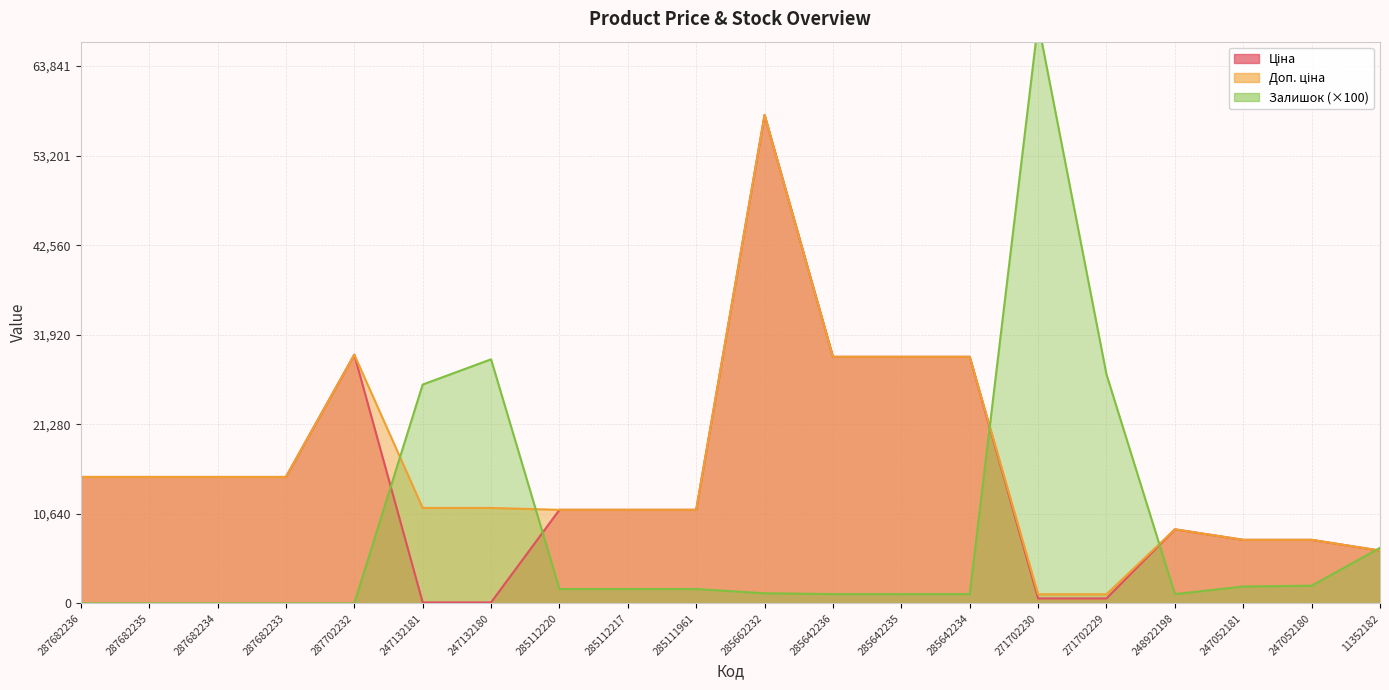

How many intersections are there between Ціна and Залишок?

5